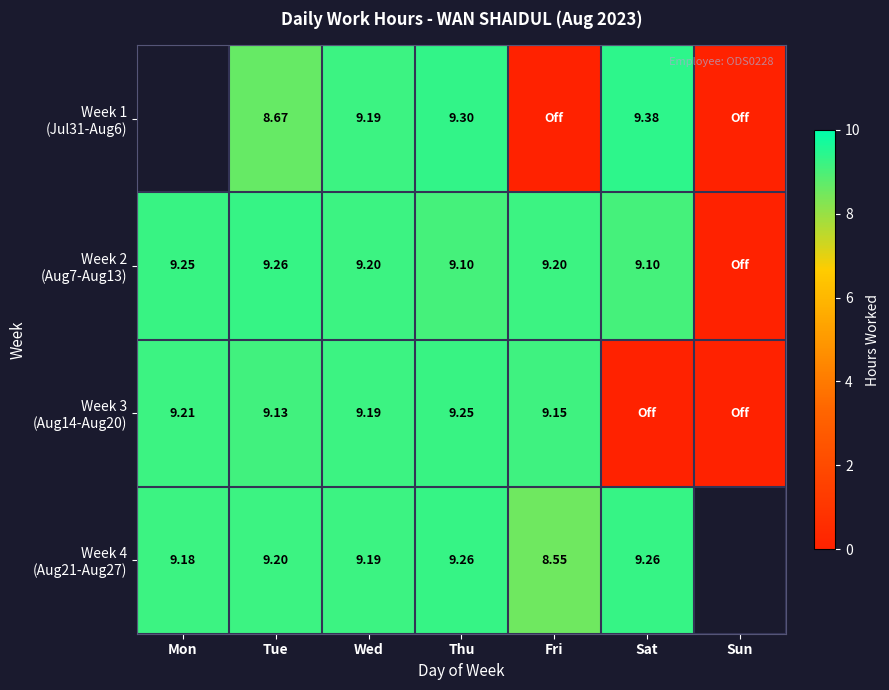

Which category has the lowest value across all series?

Fri